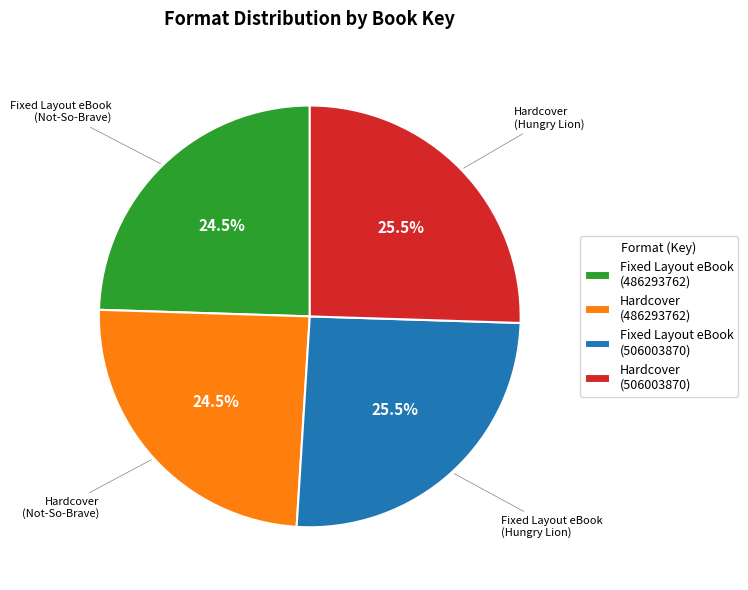

Combined, do Hardcover (486293762) and Fixed Layout eBook (486293762) account for over 50%?

No